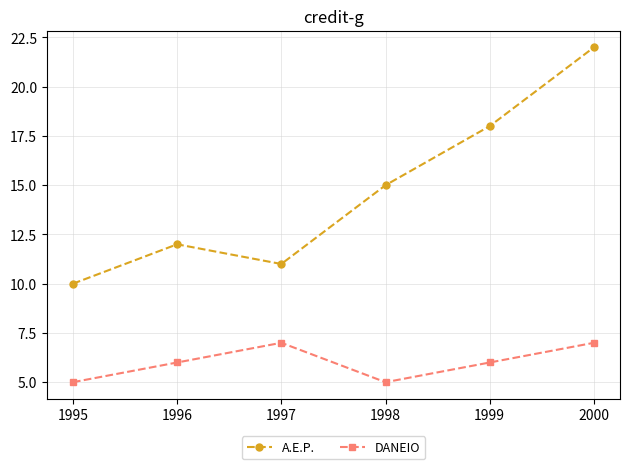

How many lines are shown in the chart?

2